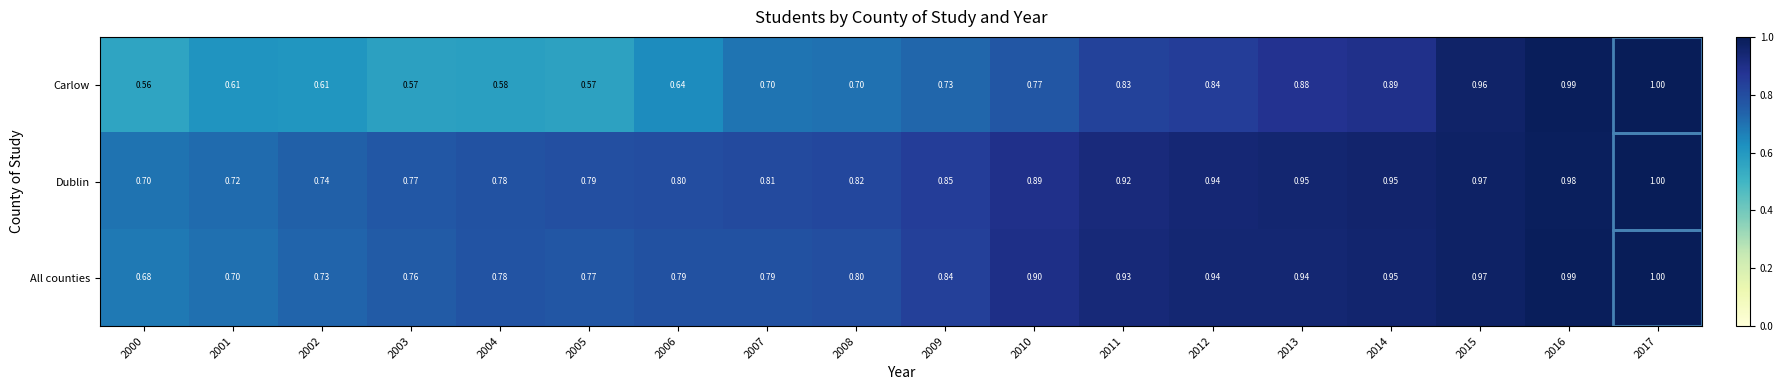

Rank the series at 2013 from lowest to highest value.

Carlow, All counties, Dublin